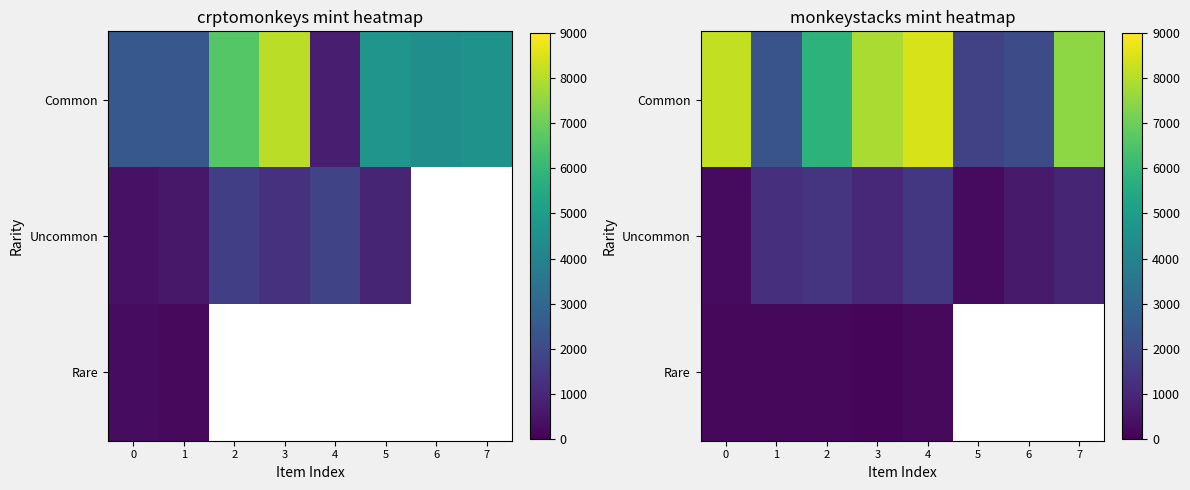

How many categories are shown in the chart?

8